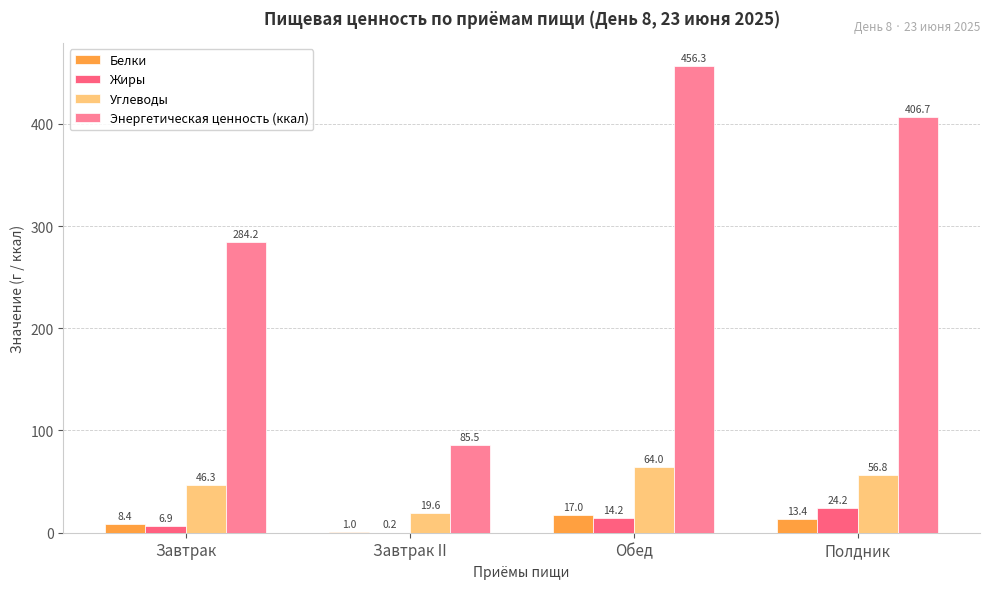

Where is Жиры nearest to the value 12?

Обед